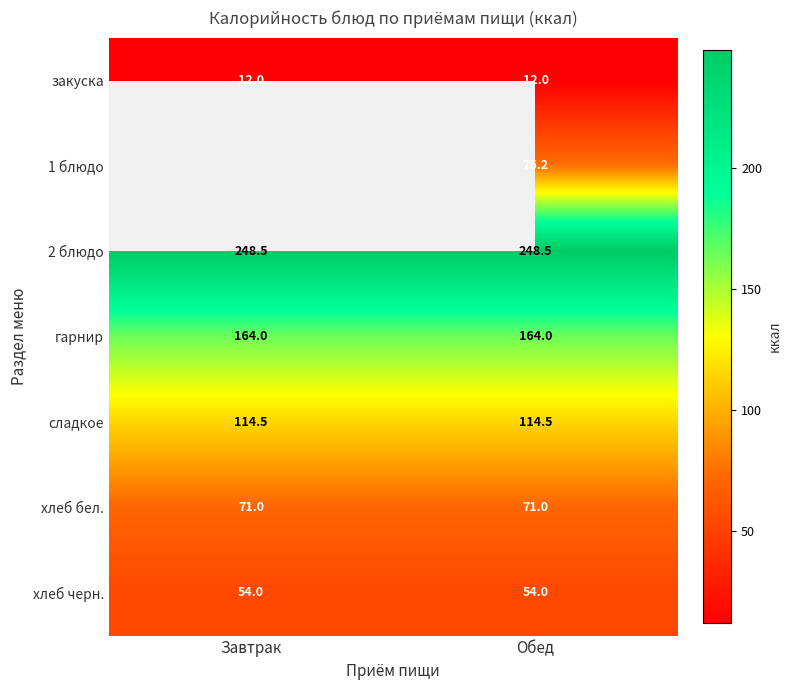

What is the average value of the сладкое series?

114.5